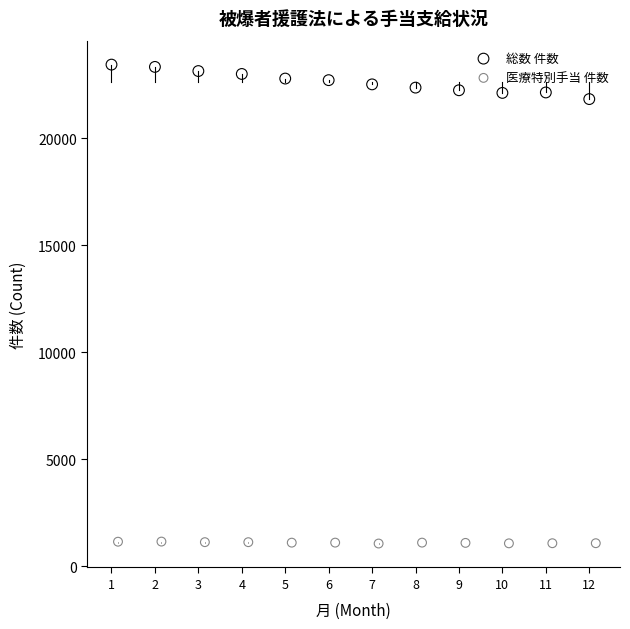

Which series contains the lowest Y value?

医療特別手当 件数